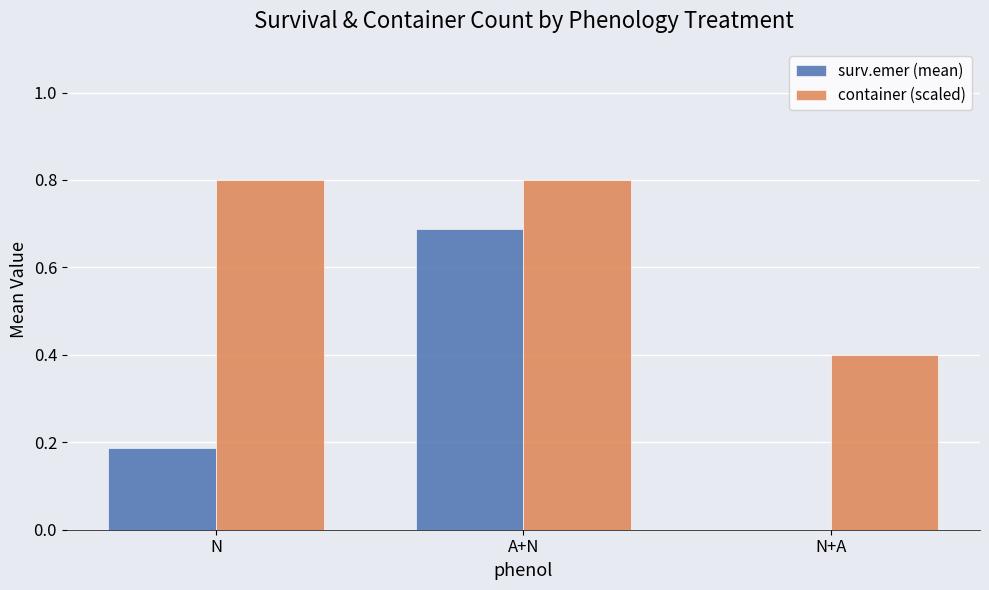

What is the sum of the container (scaled) values at A+N and N+A?

1.2